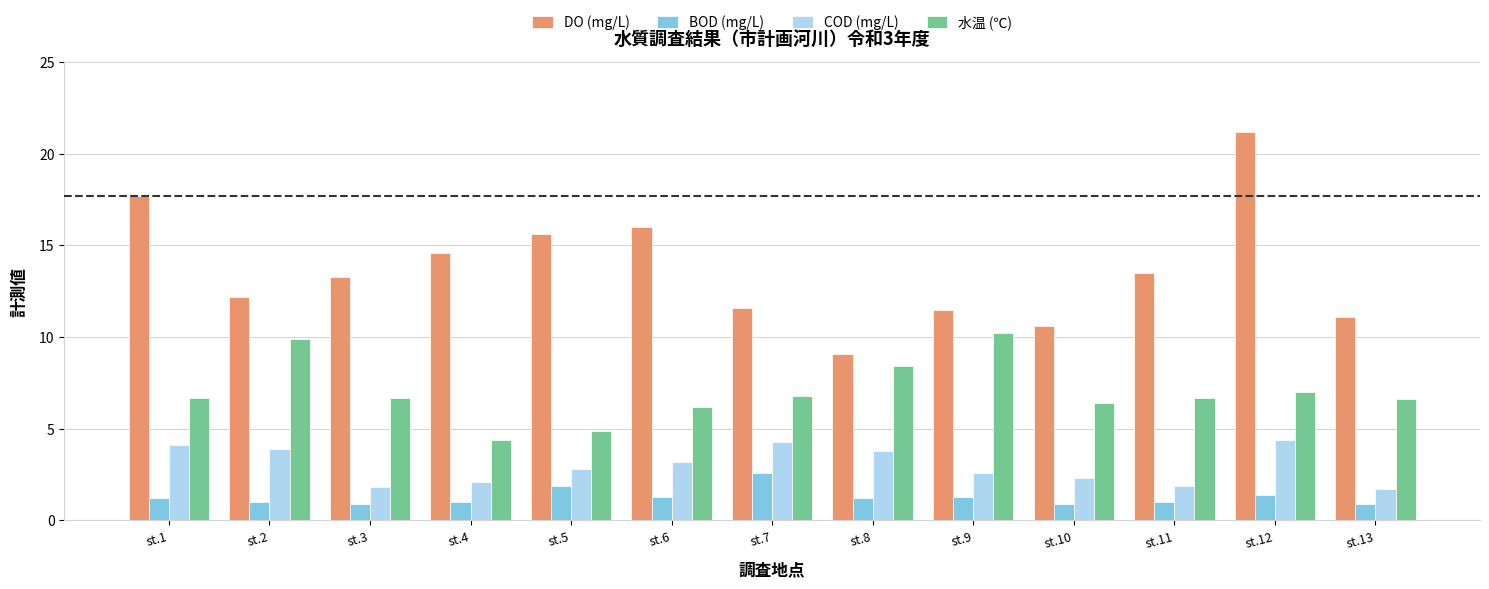

How many distinct data groups are displayed?

4